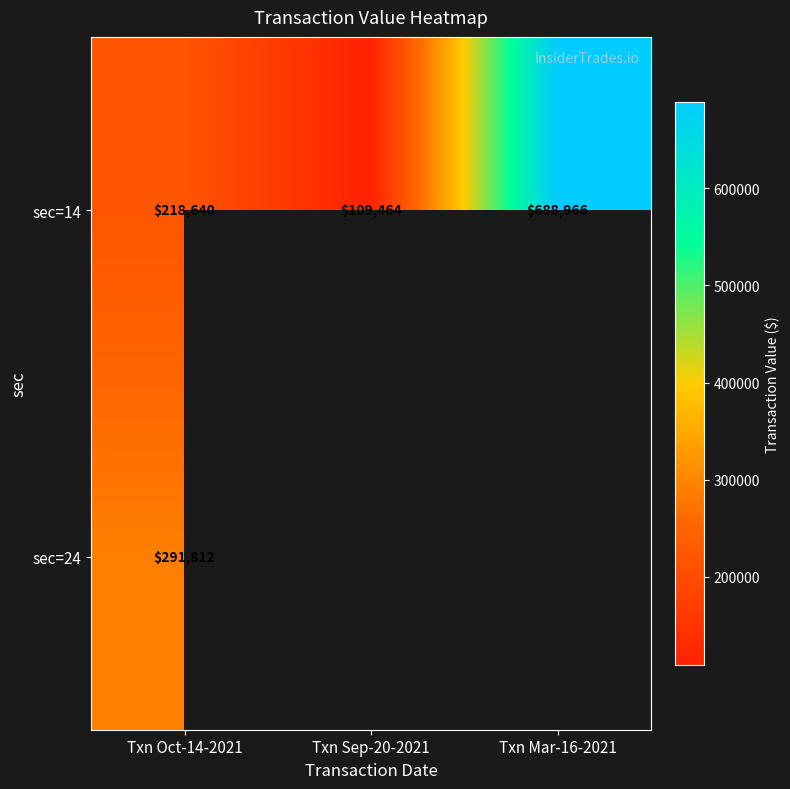

At which label does sec=14 reach its peak?

Txn Mar-16-2021